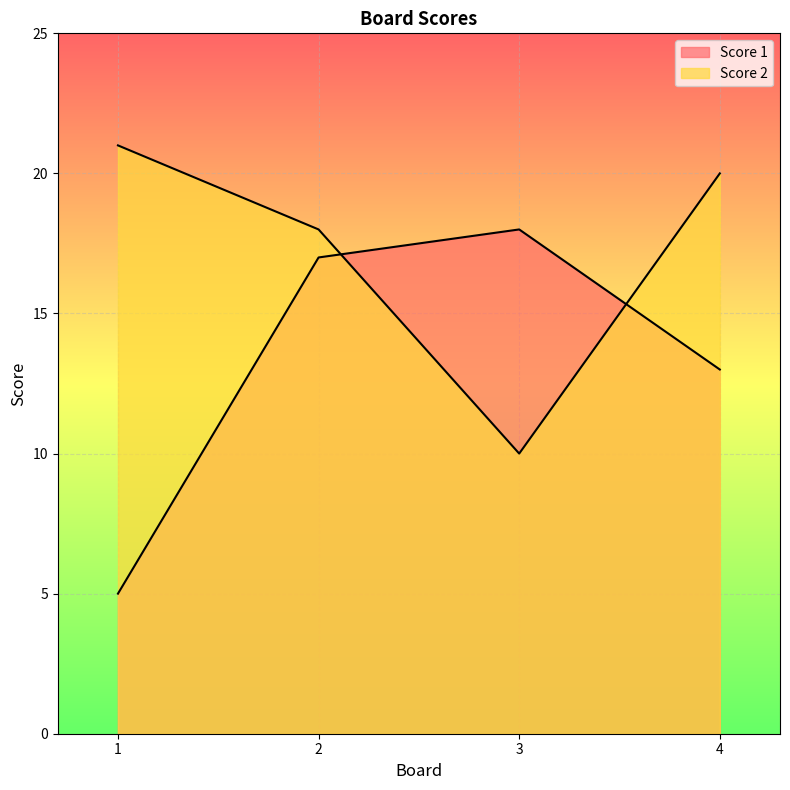

What is the value of the Score 1 point at the 3rd from the left?

18